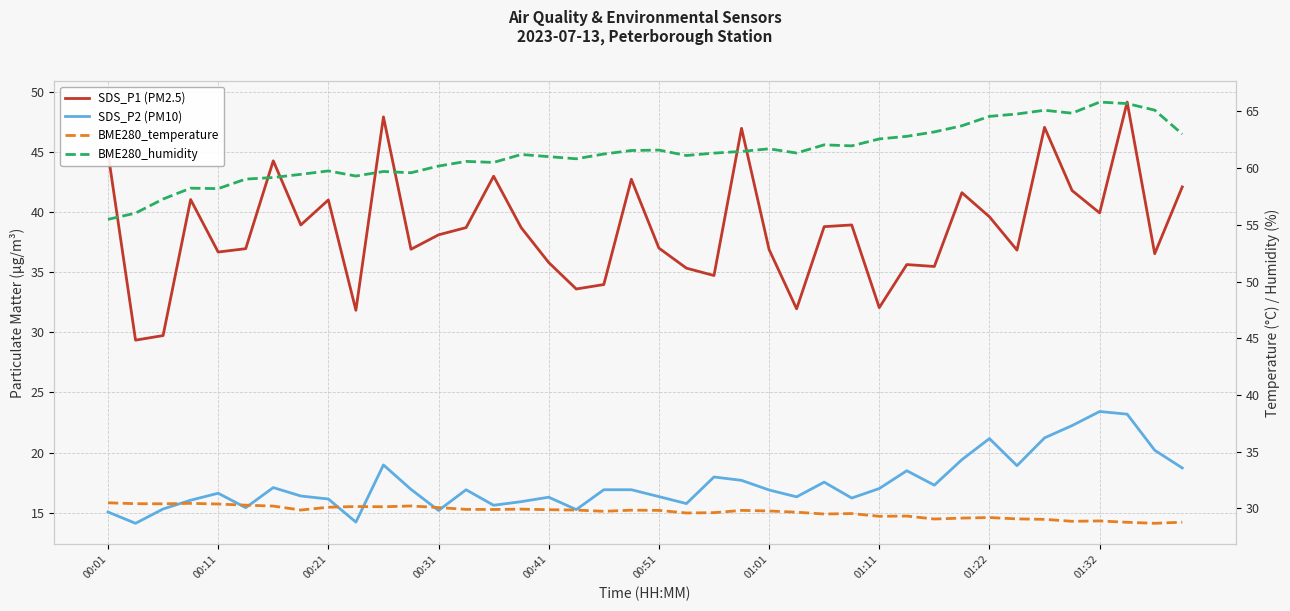

What position from the left is 33?

34